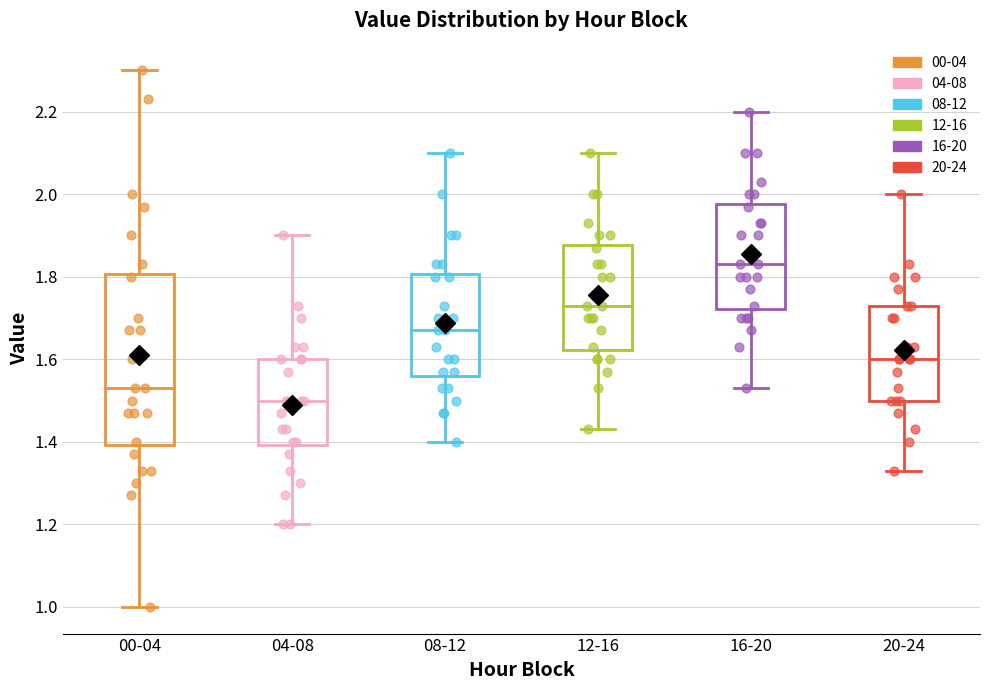

Reading left to right, read every box against the y-axis: the position of its median line, the range the box covers, and the ends of its whiskers. The values are not printed on the chart, so give them approximately, as read against the axis.

00-04: median 1.54, box 1.40 to 1.80, whiskers 1.00 to 2.30
04-08: median 1.50, box 1.40 to 1.60, whiskers 1.20 to 1.90
08-12: median 1.68, box 1.56 to 1.80, whiskers 1.40 to 2.10
12-16: median 1.74, box 1.62 to 1.88, whiskers 1.44 to 2.10
16-20: median 1.84, box 1.72 to 1.98, whiskers 1.54 to 2.20
20-24: median 1.60, box 1.50 to 1.74, whiskers 1.34 to 2.00